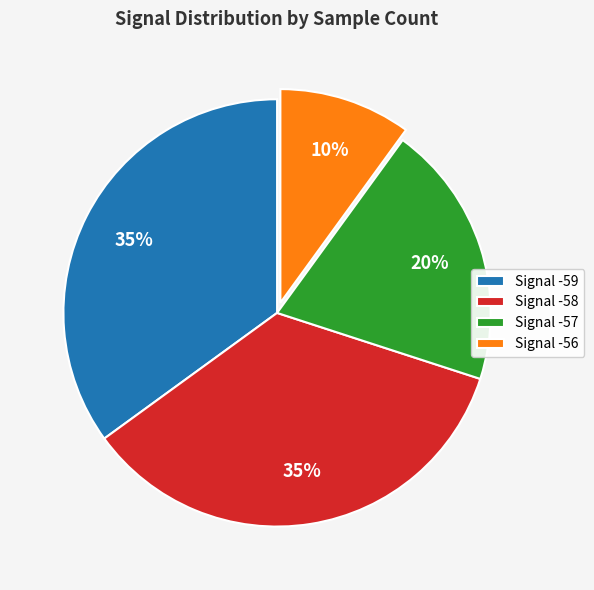

The Signal -56 slice represents 1% of the pie. True or false?

False